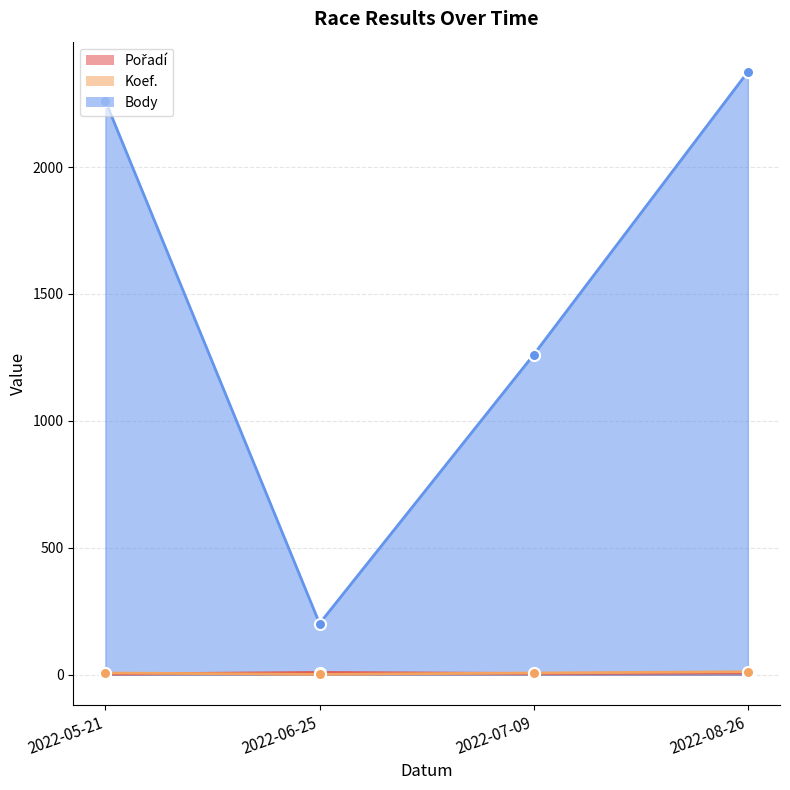

At which category does Pořadí reach its first local valley?

2022-07-09